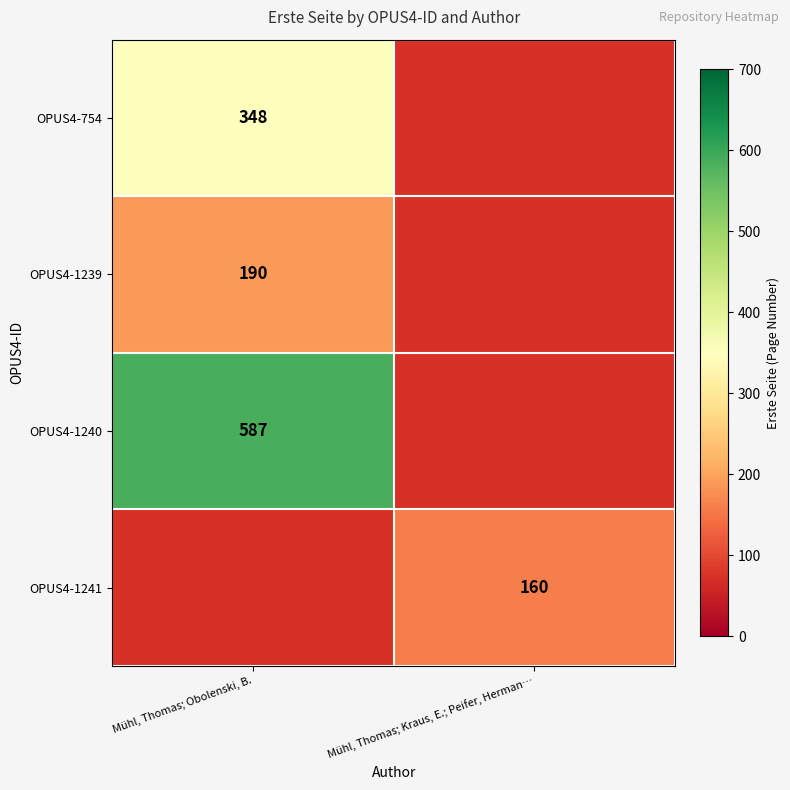

True or false: OPUS4-1239 has a value of 190 at Mühl, Thomas; Obolenski, B..

True